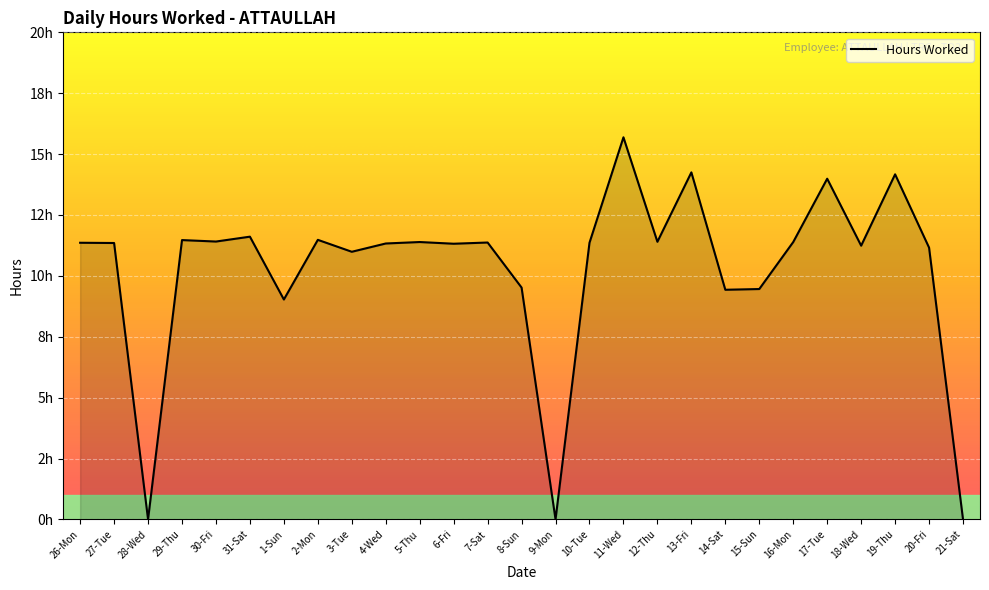

What is the label of the 25th point from the right?

28-Wed